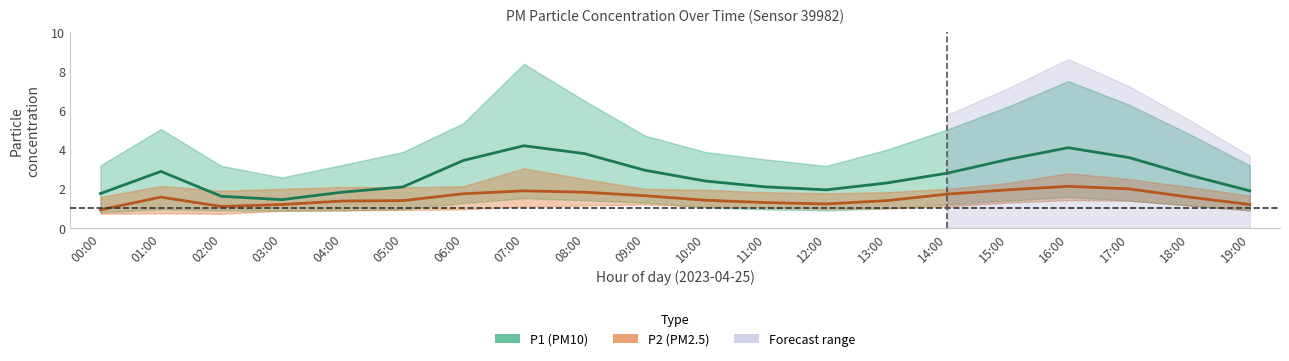

At which label is P2 closest to 1?

00:00